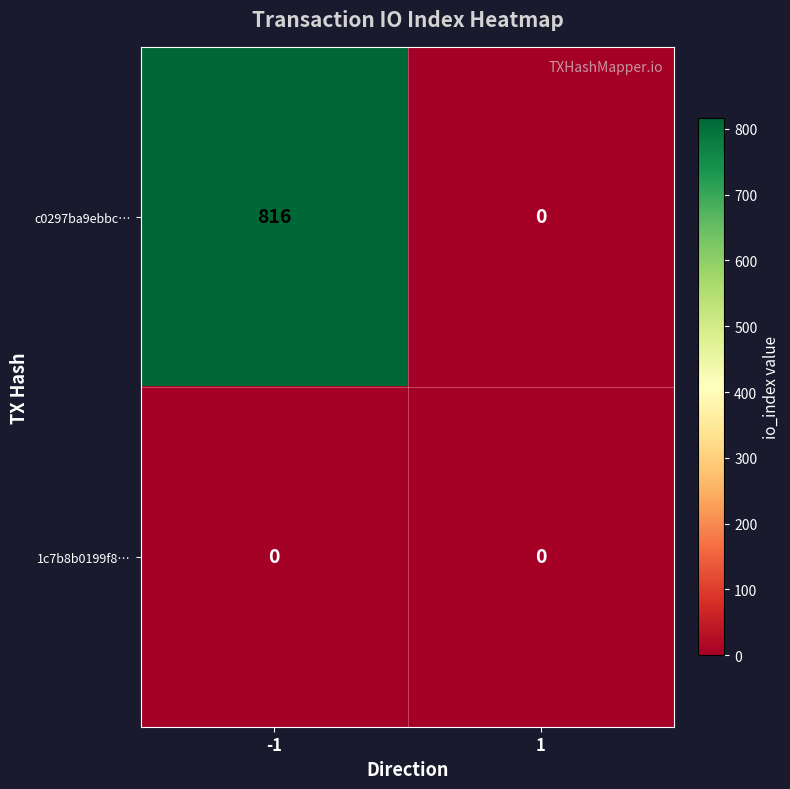

What is the difference between the maximum and minimum values in the c0297ba9ebbc… series?

816